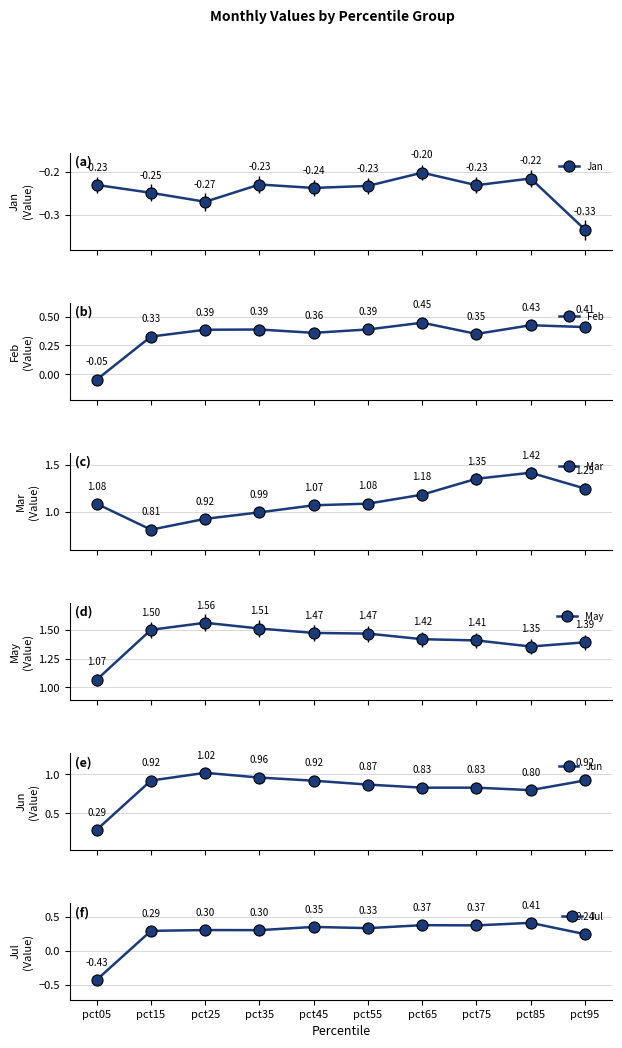

What is the difference between the second highest and minimum values in the Jul series?

0.8